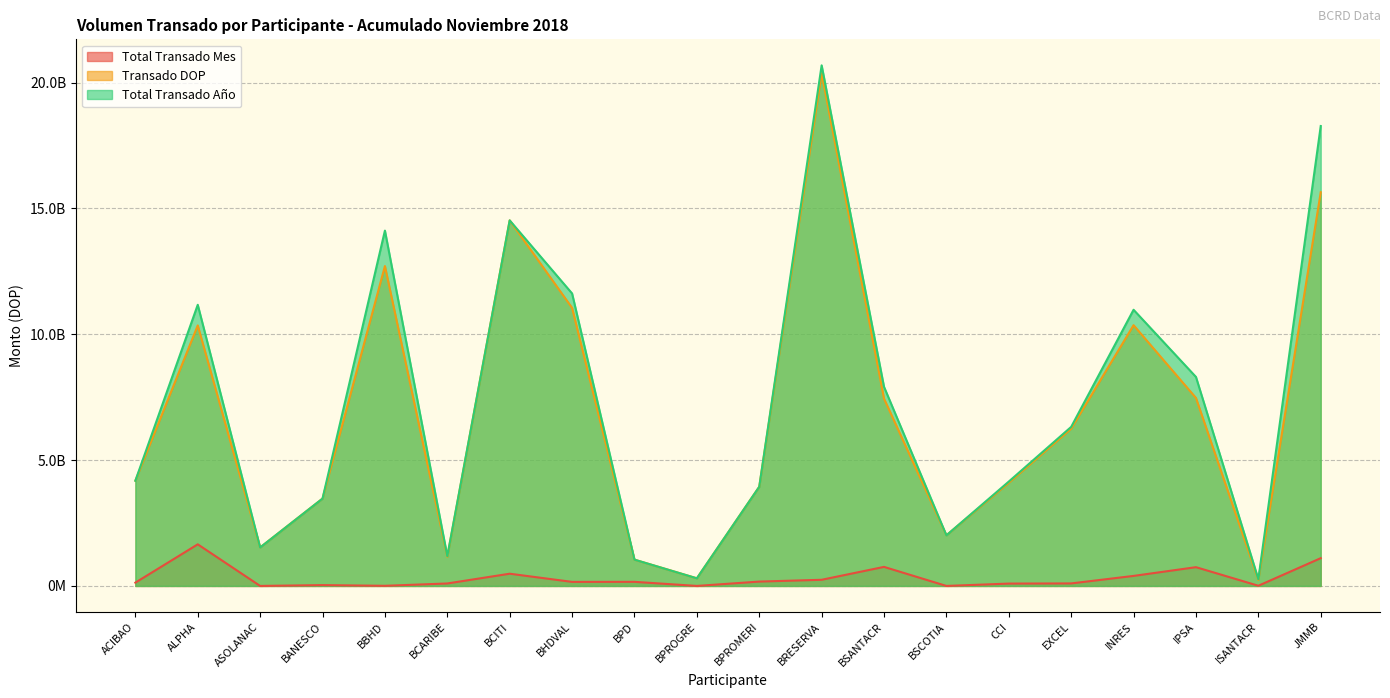

The value of Total Transado Mes at BANESCO is 14802723.0. True or false?

False